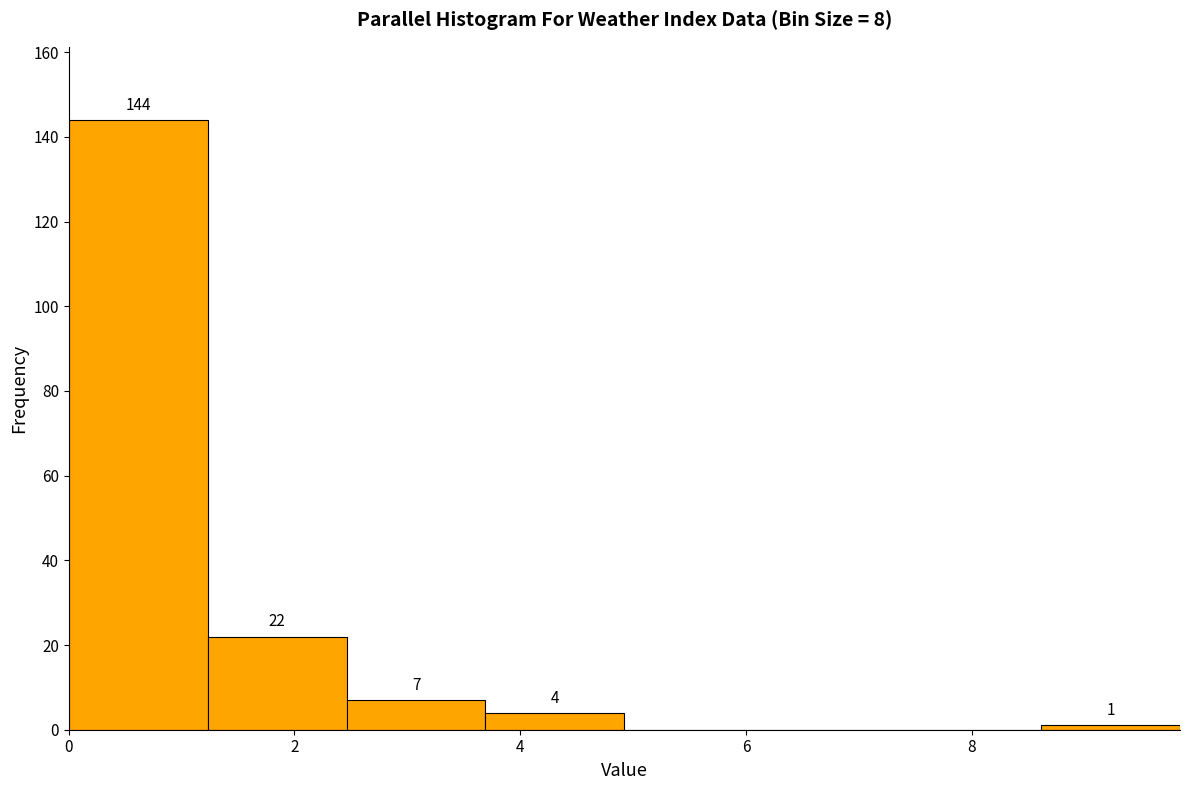

Which range on the x-axis has the tallest bar?

0.0 to 1.2